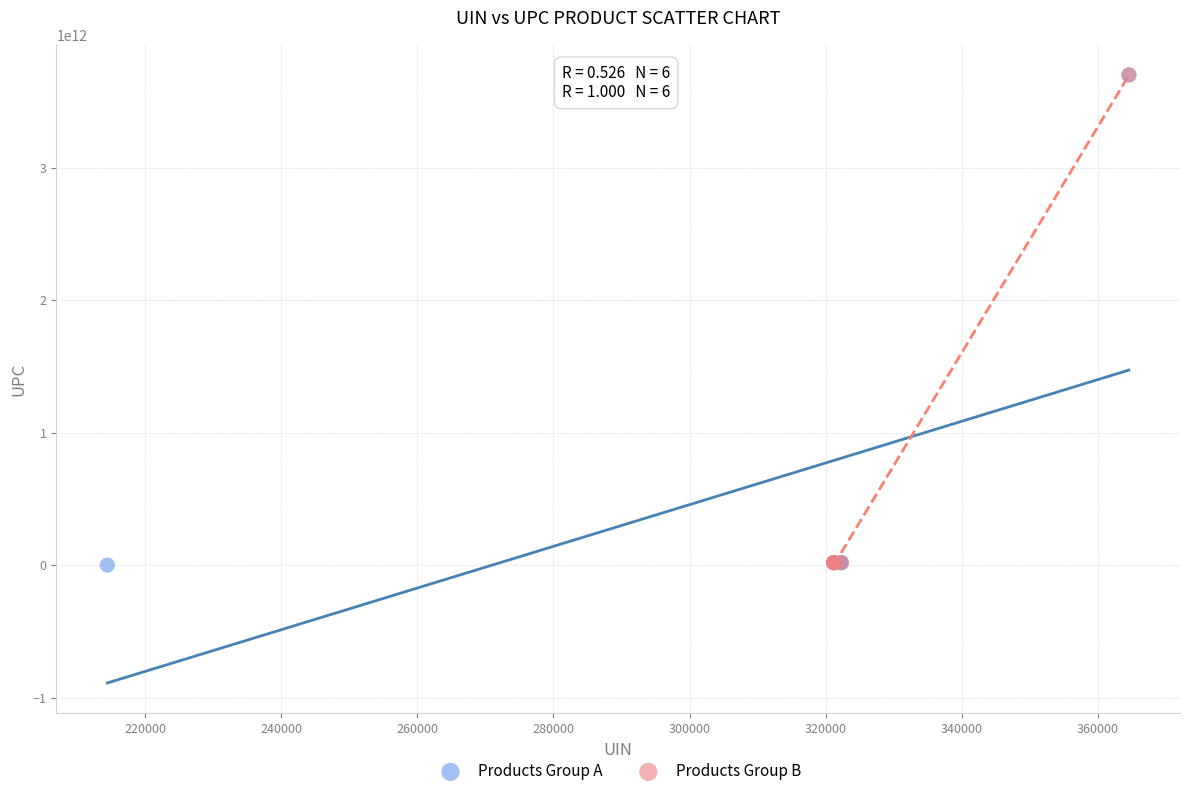

What are all the series names shown in the legend?

Products Group A, Products Group B